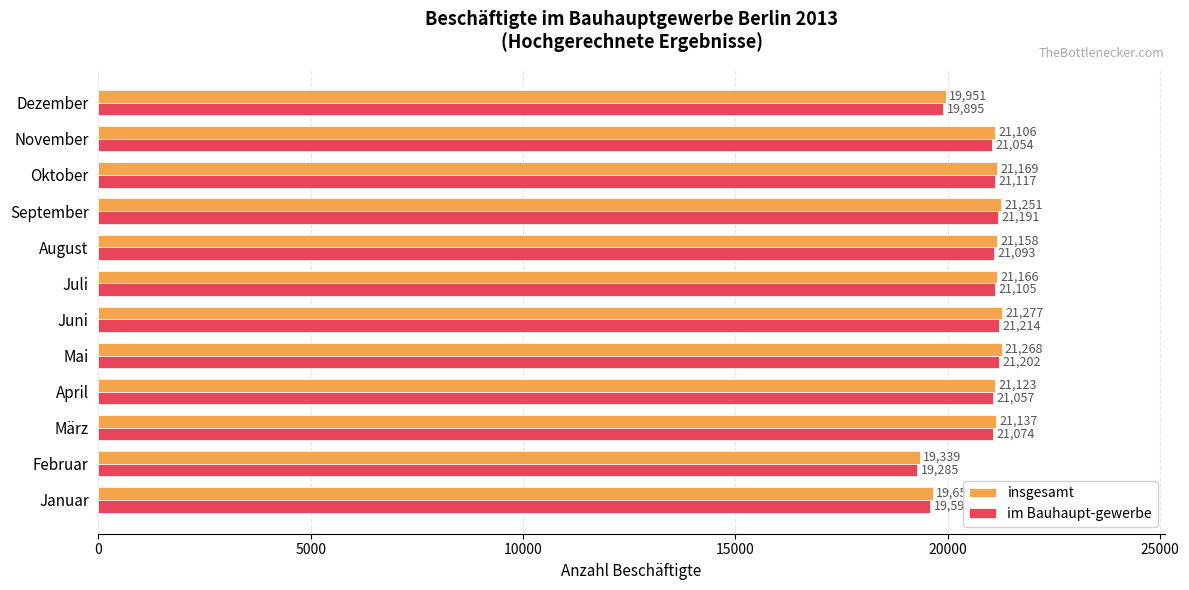

List the series in order of their overall mean, lowest first.

im Bauhaupt-gewerbe, insgesamt